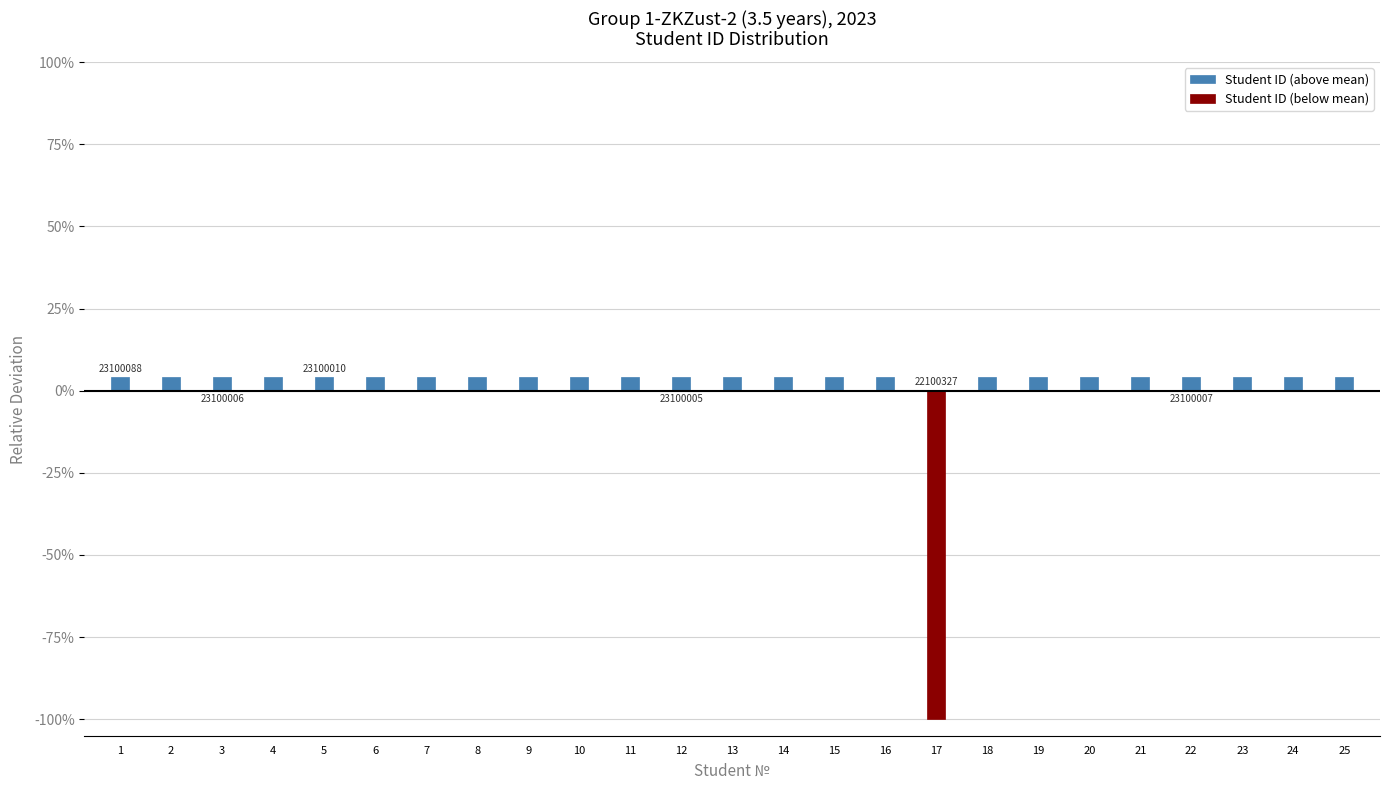

Which series has the widest spread of values?

Student ID (below mean)